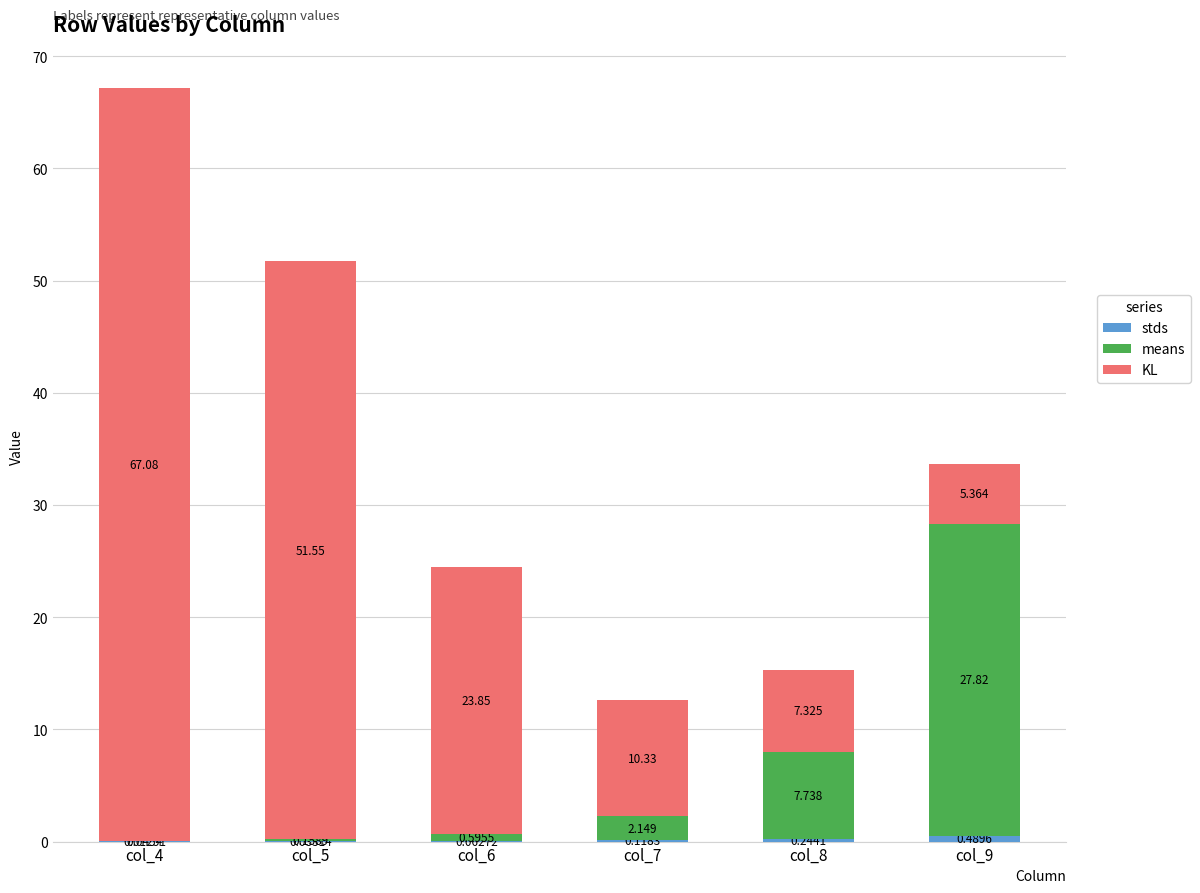

How many categories are shown in the chart?

6